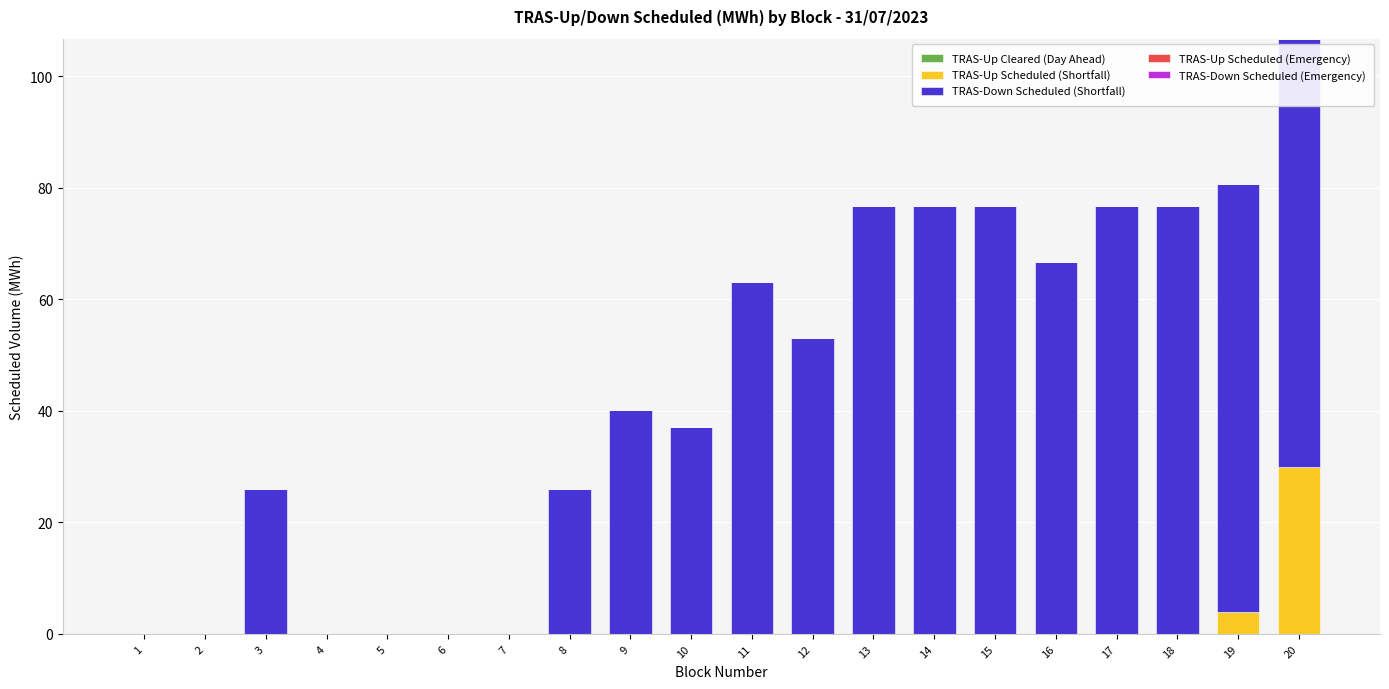

At which category is the sum across all series the highest?

20